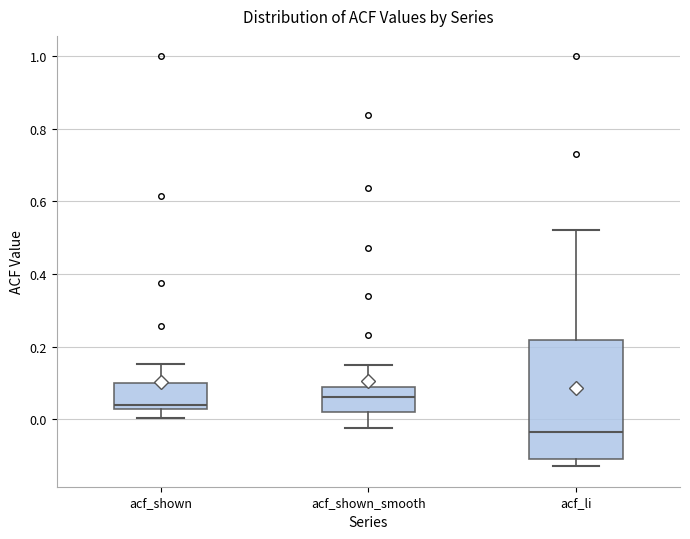

Reading left to right, transcribe this box plot: for each box, give where its median line is, the range the box spans, and where its two whiskers end, as read against the y-axis. The values are not printed on the chart, so give them approximately, as read against the axis.

acf_shown: median 0.04, box 0.02 to 0.10, whiskers 0.00 to 0.16
acf_shown_smooth: median 0.06, box 0.02 to 0.08, whiskers -0.02 to 0.14
acf_li: median -0.04, box -0.12 to 0.22, whiskers -0.12 (just below the box's lower edge) to 0.52